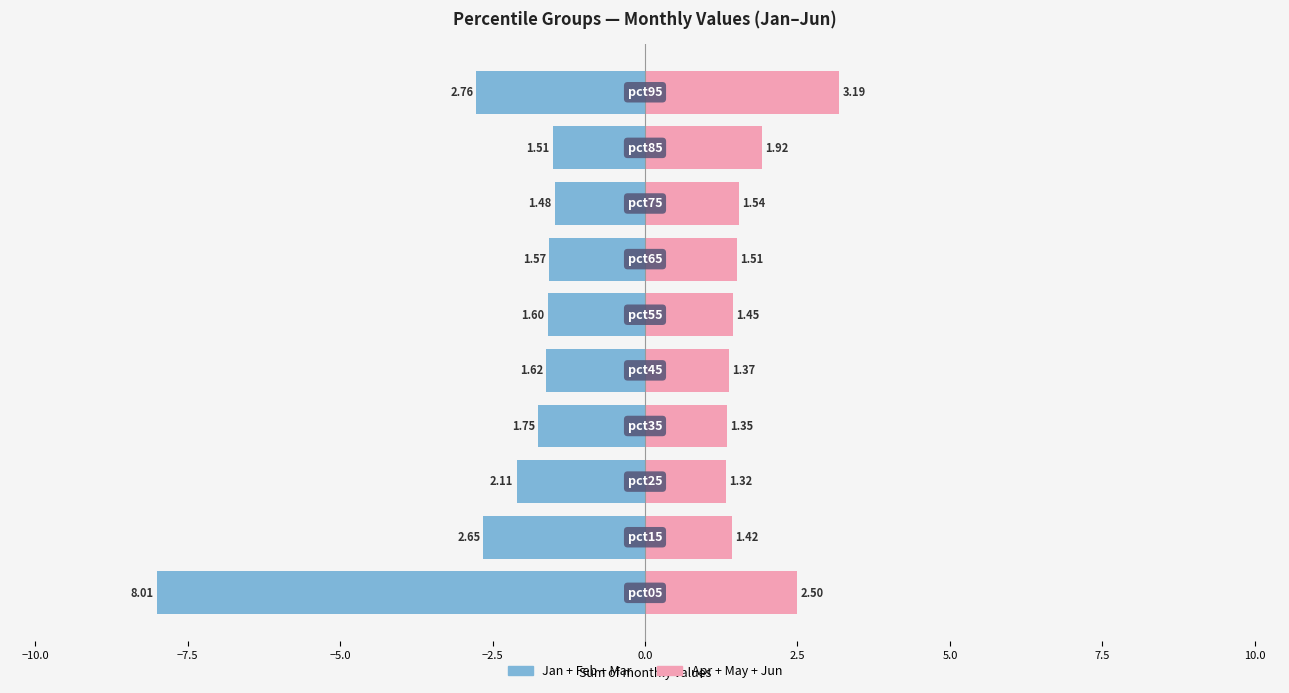

What is the average value of the Jan+Feb+Mar series?

-2.5